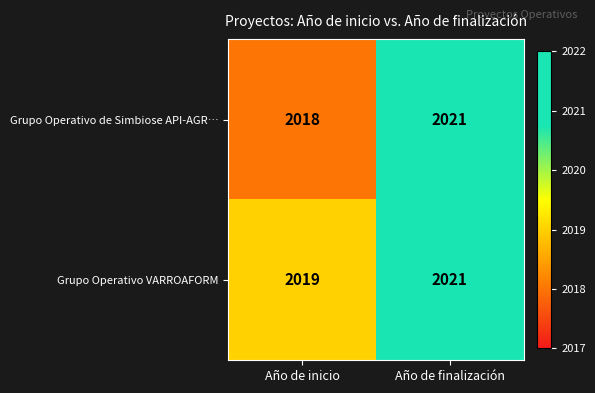

What is the greatest value displayed?

2021